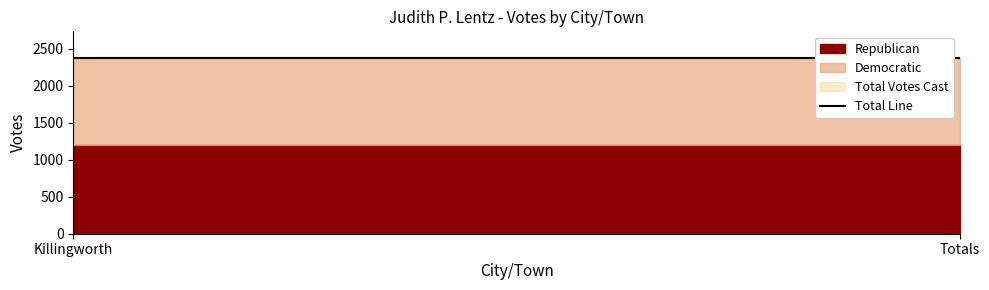

What is the label of the 1st point from the right?

Totals